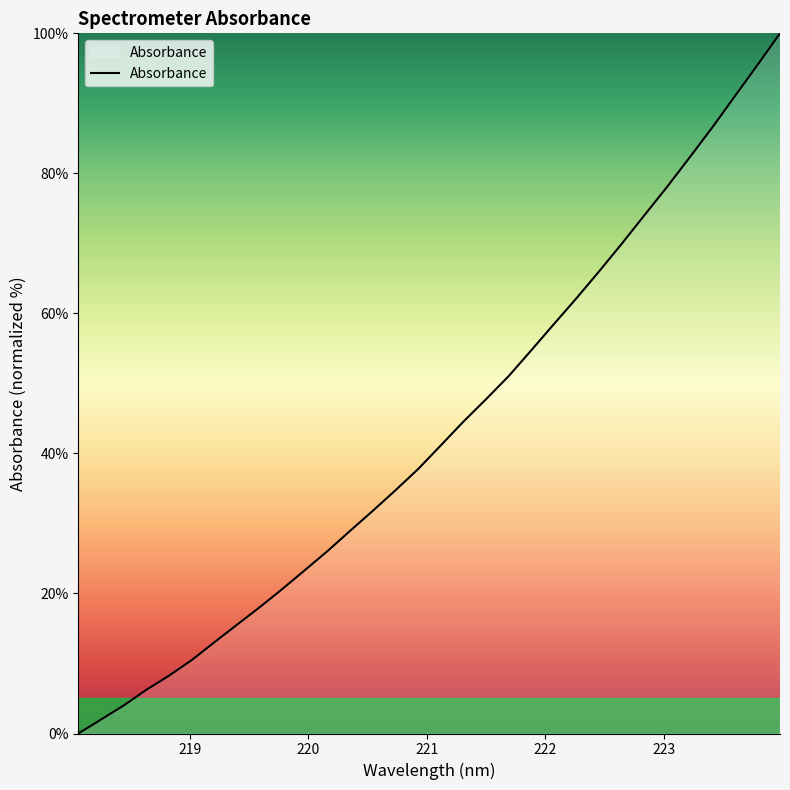

What is the greatest value displayed?

100.0